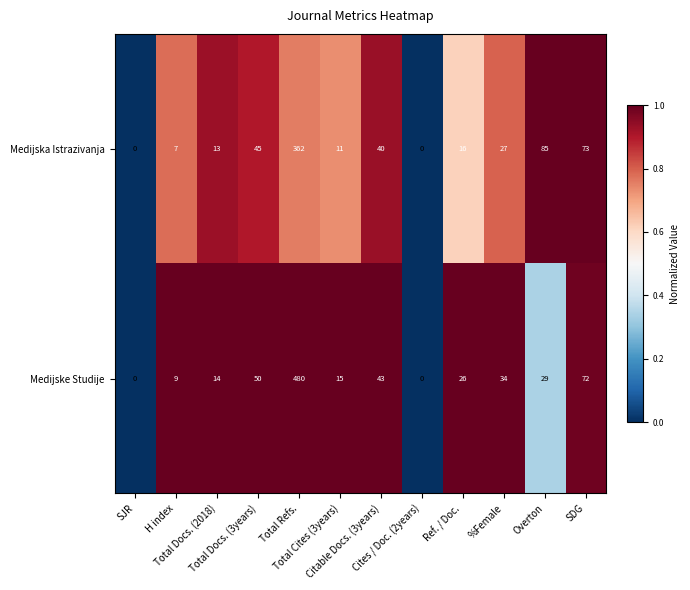

At Total Refs., list the series in order from largest to smallest.

Medijske Studije, Medijska Istrazivanja